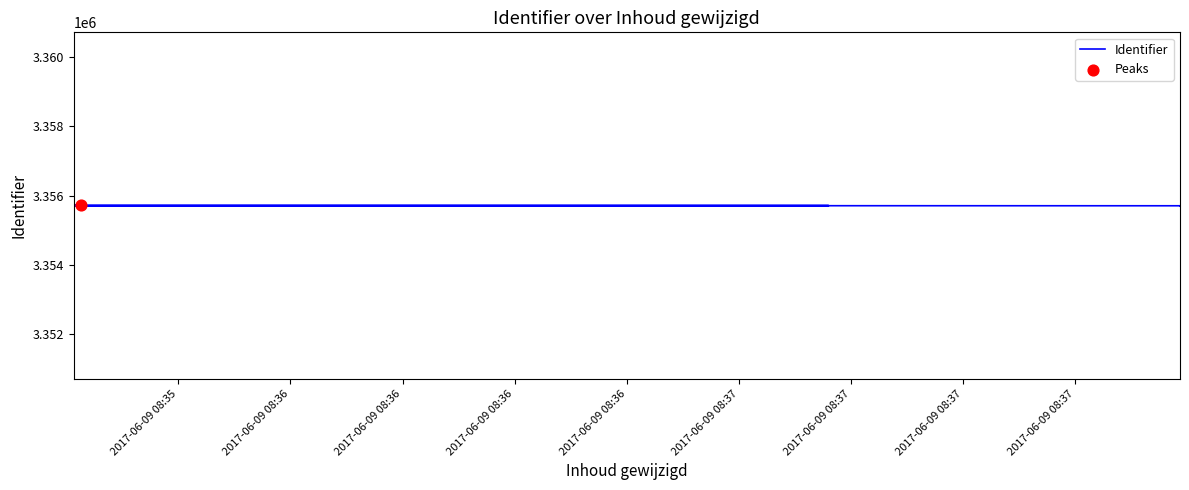

Which has a higher value, 2017-06-09 08:37 or 2017-06-09 08:35?

2017-06-09 08:37